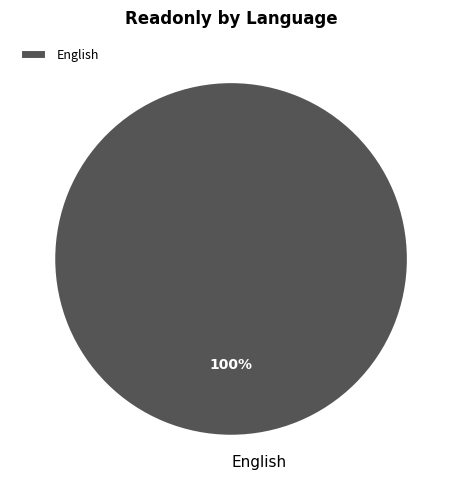

Which slice represents more than half of the pie?

English